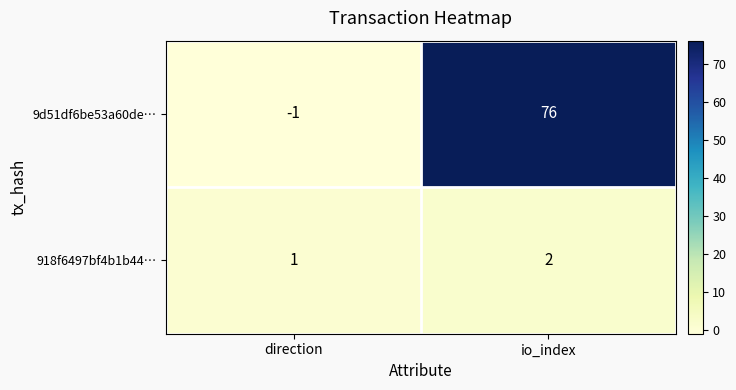

Reading left to right, what are all the values shown in this chart?

9d51df6be53a60de…: direction=-1	io_index=76
918f6497bf4b1b44…: direction=1	io_index=2